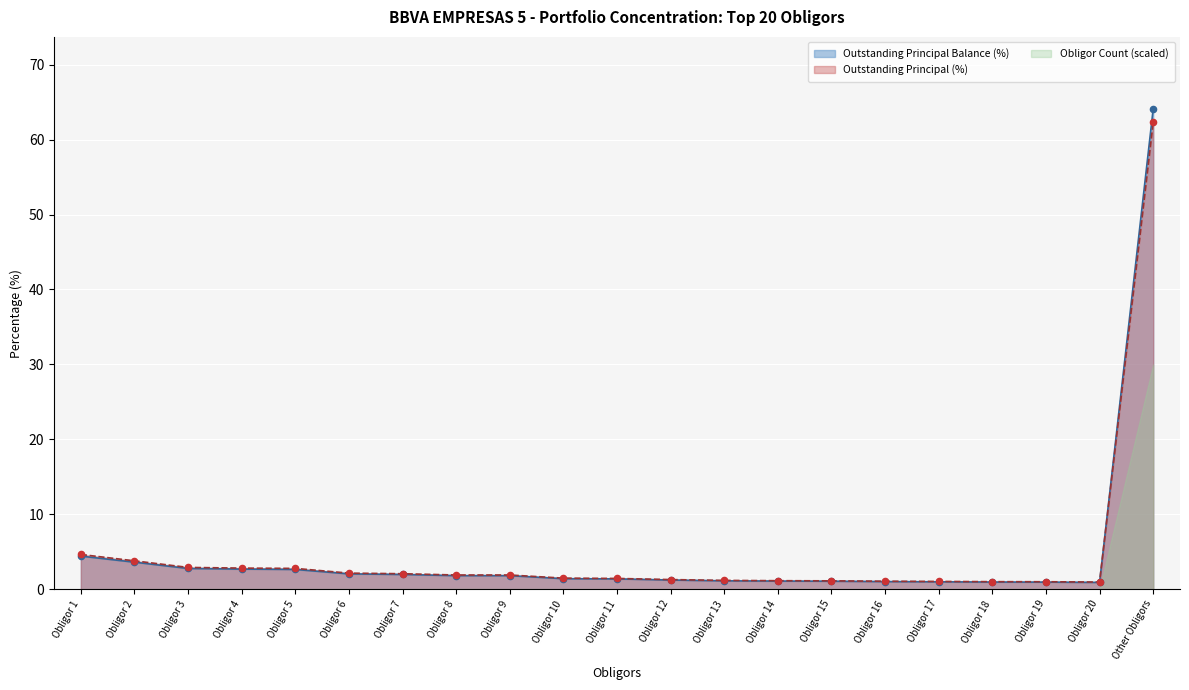

What is the total value across all series at Obligor 3?

8.4